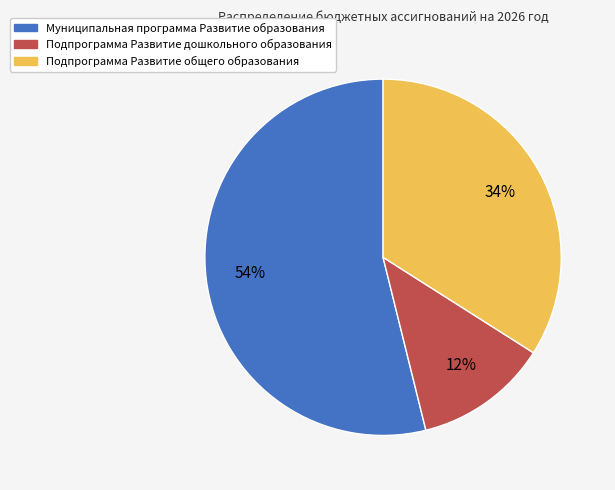

Combined, do Подпрограмма Развитие дошкольного образования and Подпрограмма Развитие общего образования account for over 50%?

No